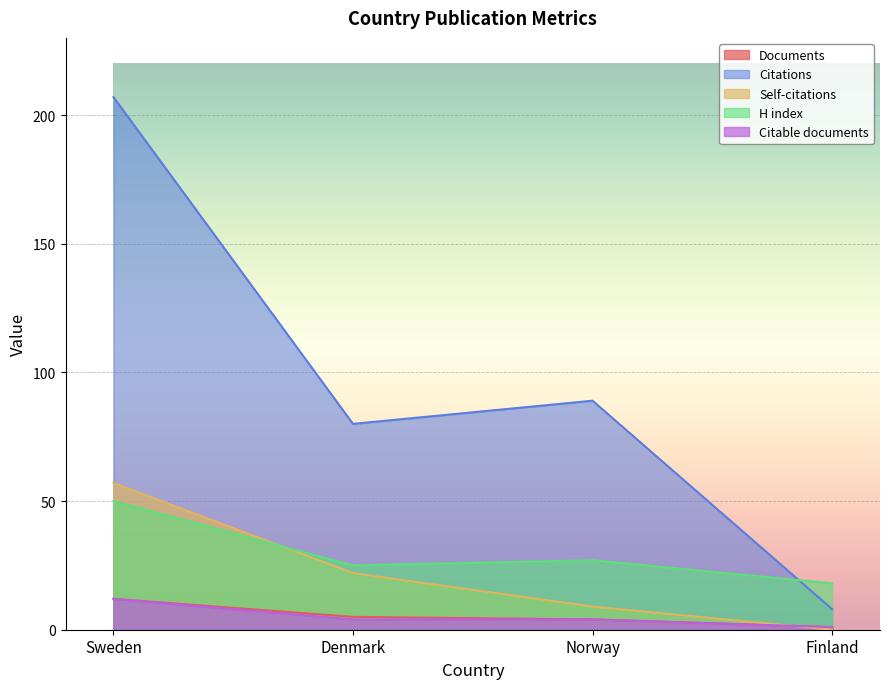

What is the value of the Citable documents point at the 2nd from the left?

4